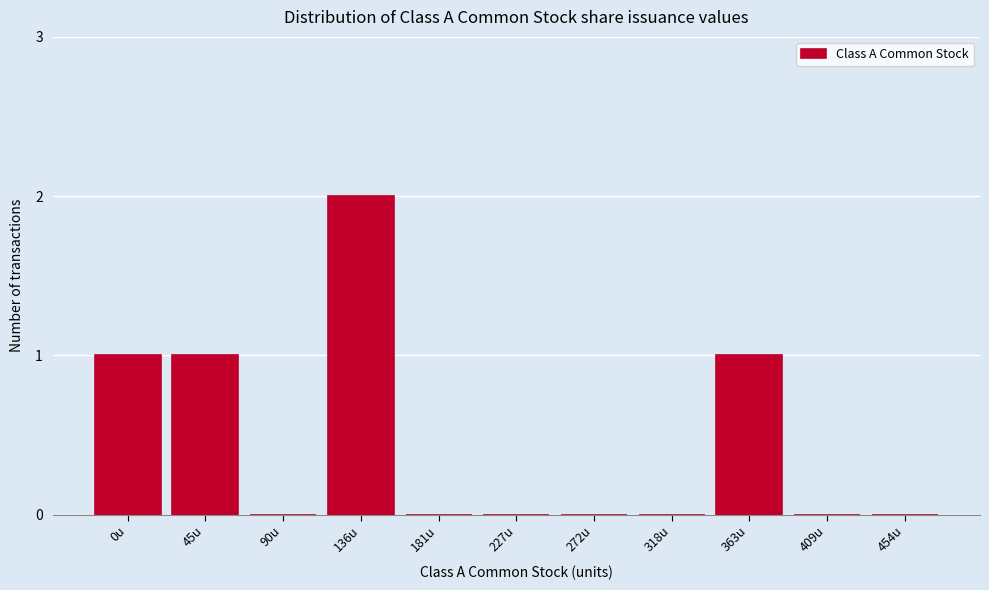

Reading right to left, transcribe all the data shown in this chart.

454u=0	409u=0	363u=1	318u=0	272u=0	227u=0	181u=0	136u=2	90u=0	45u=1	0u=1